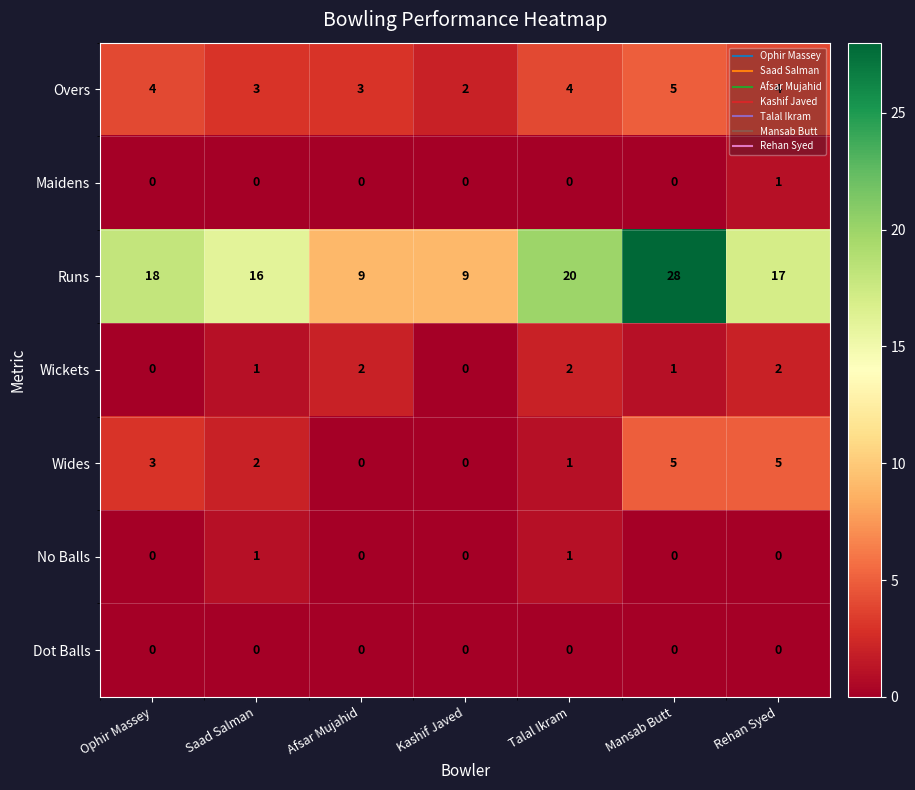

Is the value of Overs at Saad Salman greater than the value of Runs at Talal Ikram?

No